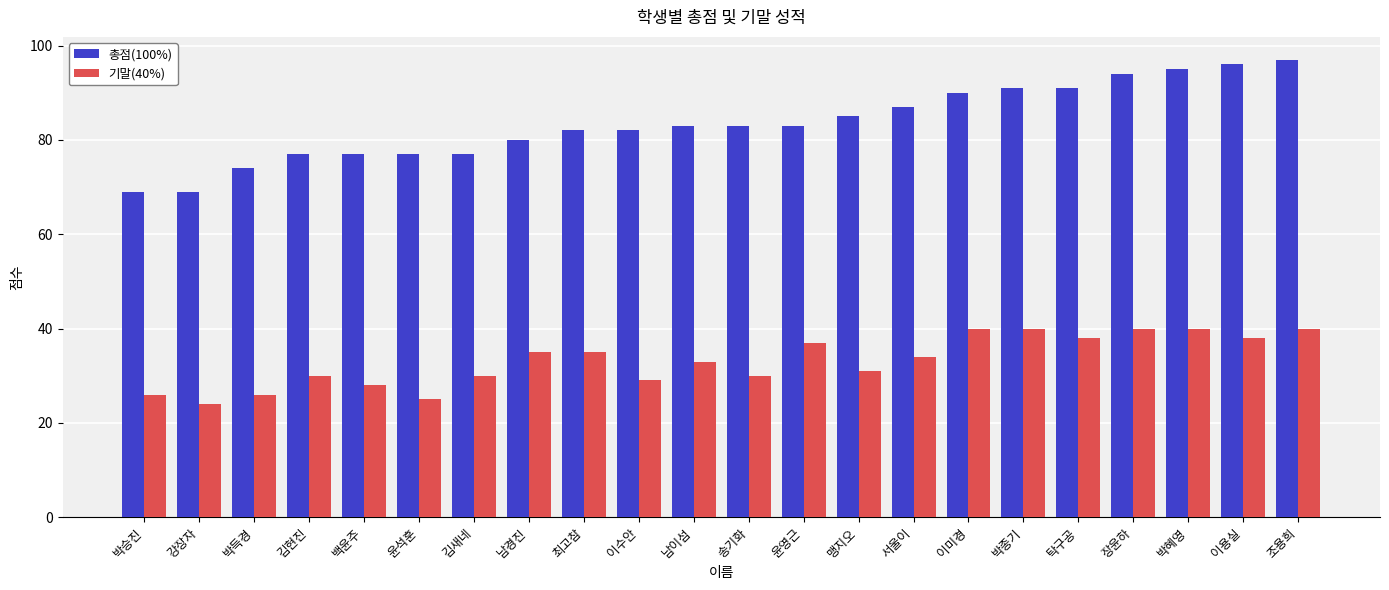

List the series in order of their overall mean, lowest first.

기말(40%), 총점(100%)